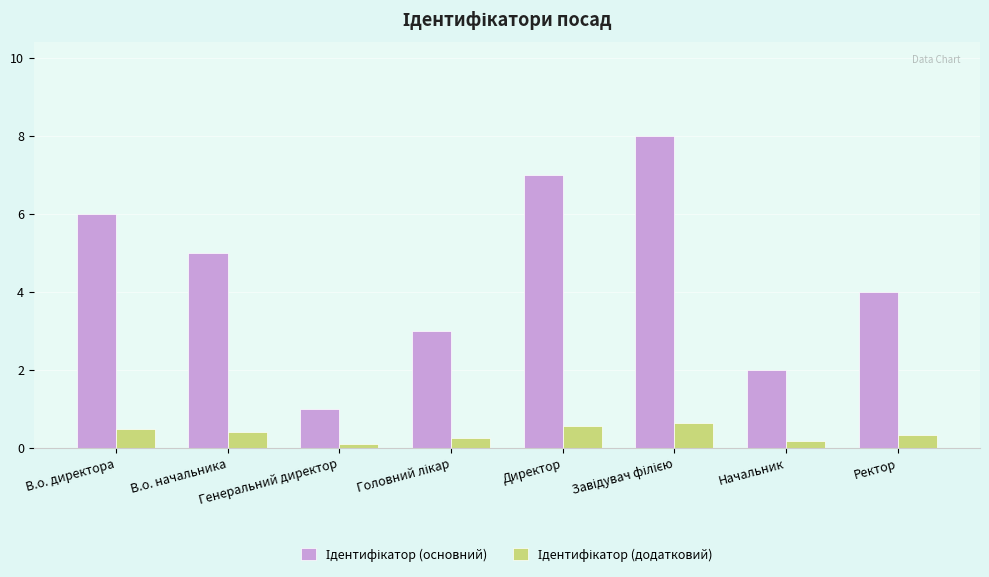

What is the maximum value shown in the chart?

8.0